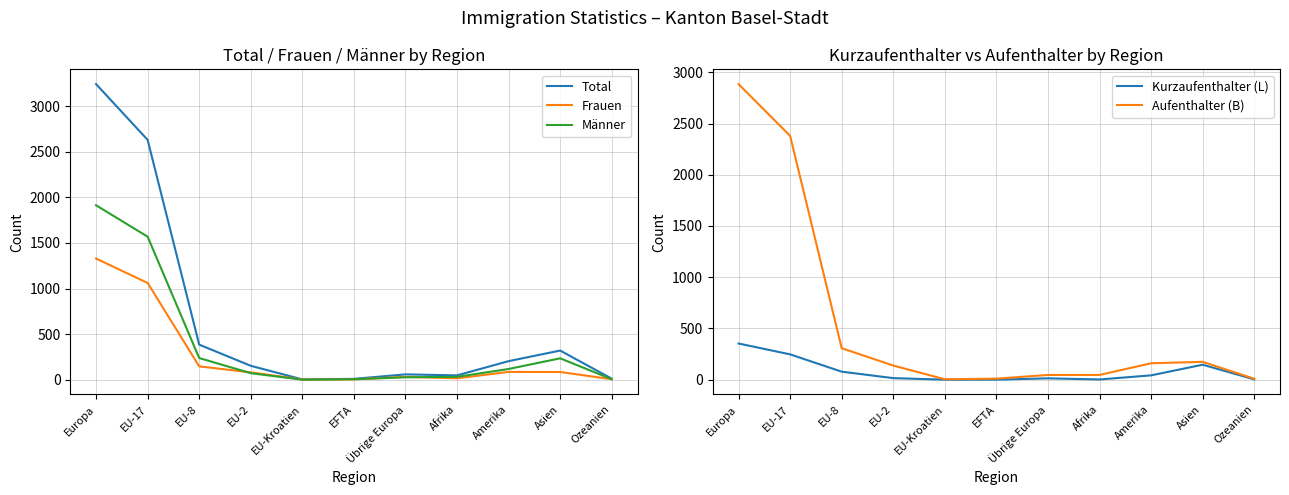

At how many categories does at least one series exceed 1272?

2